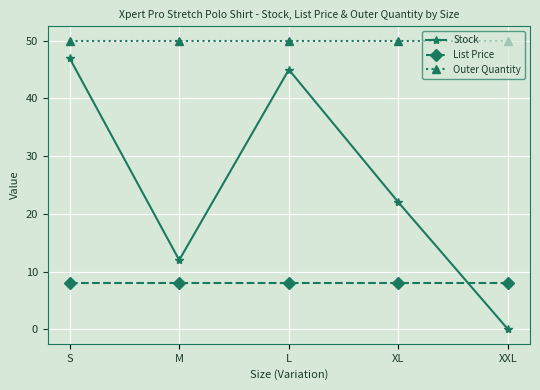

Reading left to right, list all the values displayed in this chart.

Stock: 47.0	12.0	45.0	22.0	0.0
List Price: 8.0	8.0	8.0	8.0	8.0
Outer Quantity: 50.0	50.0	50.0	50.0	50.0